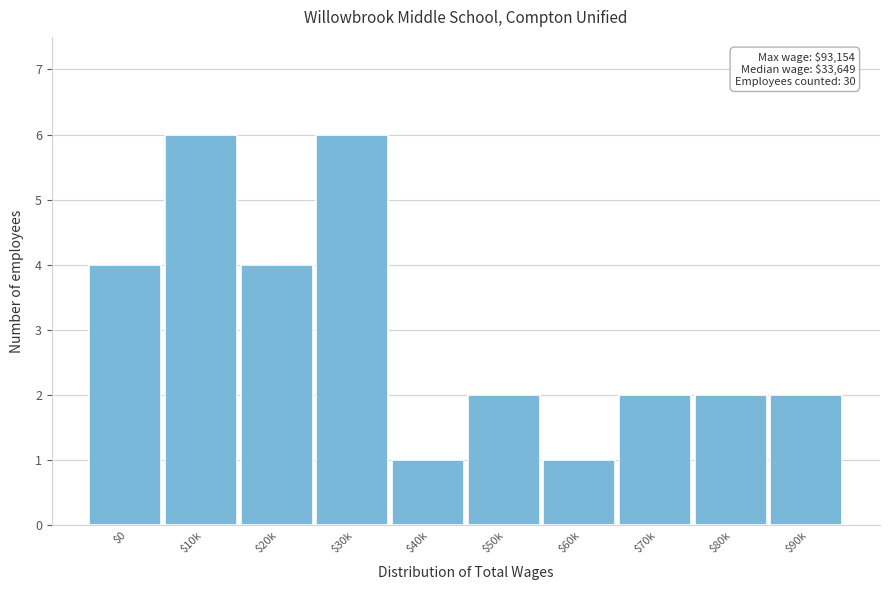

Reading right to left, what are all the values shown in this chart?

2	2	2	1	2	1	6	4	6	4